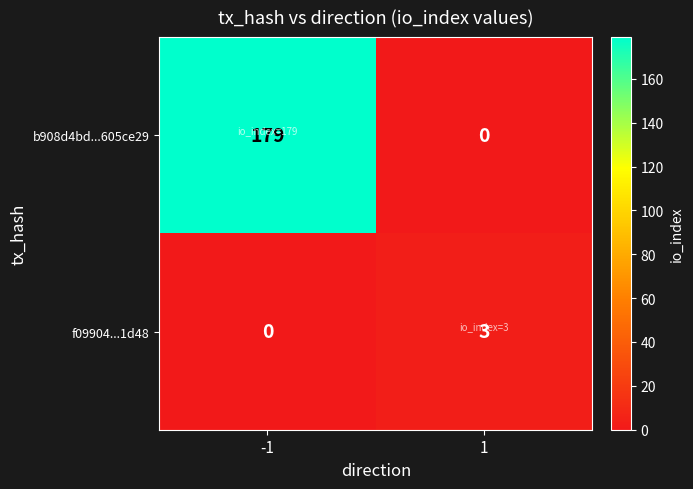

Is it true that f09904...1d48 equals 1 at -1?

False